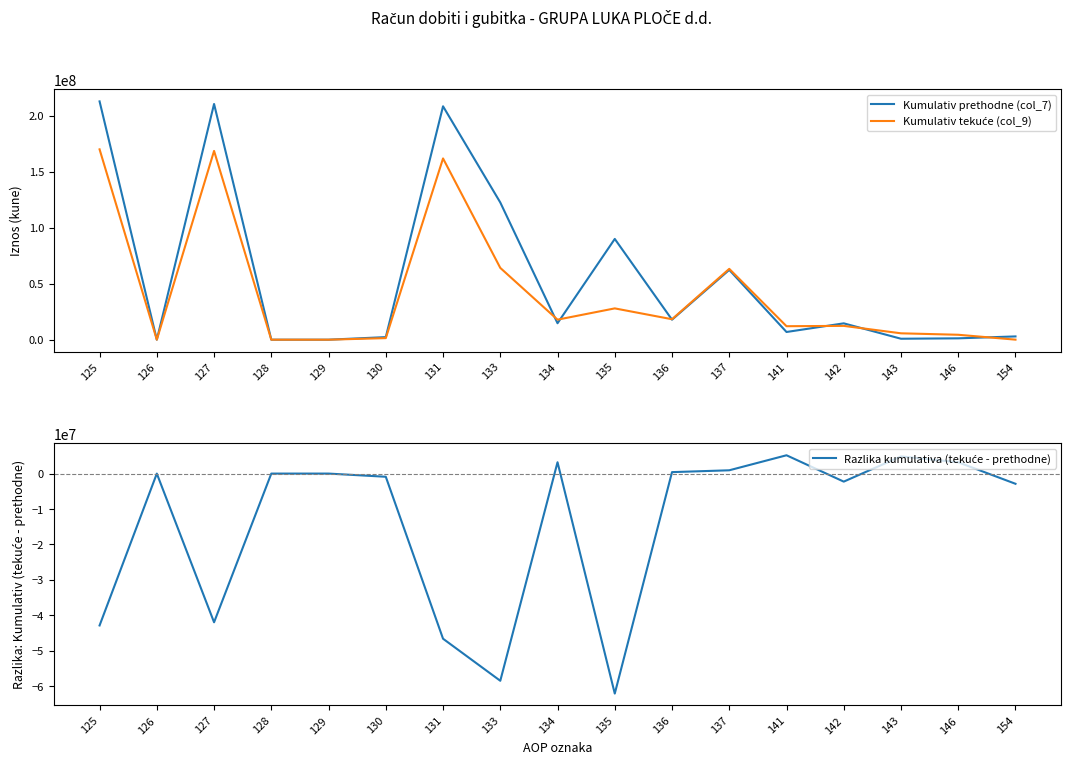

Which has a higher value, 130 or 143?

130